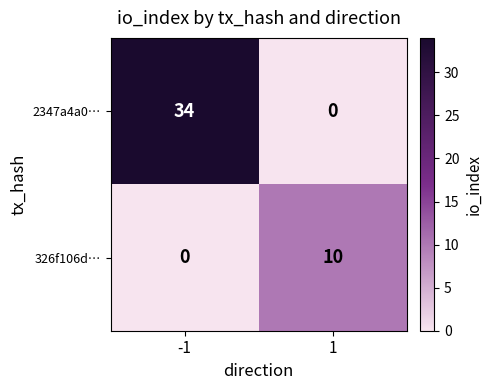

At which category does the chart reach its peak across all series?

-1